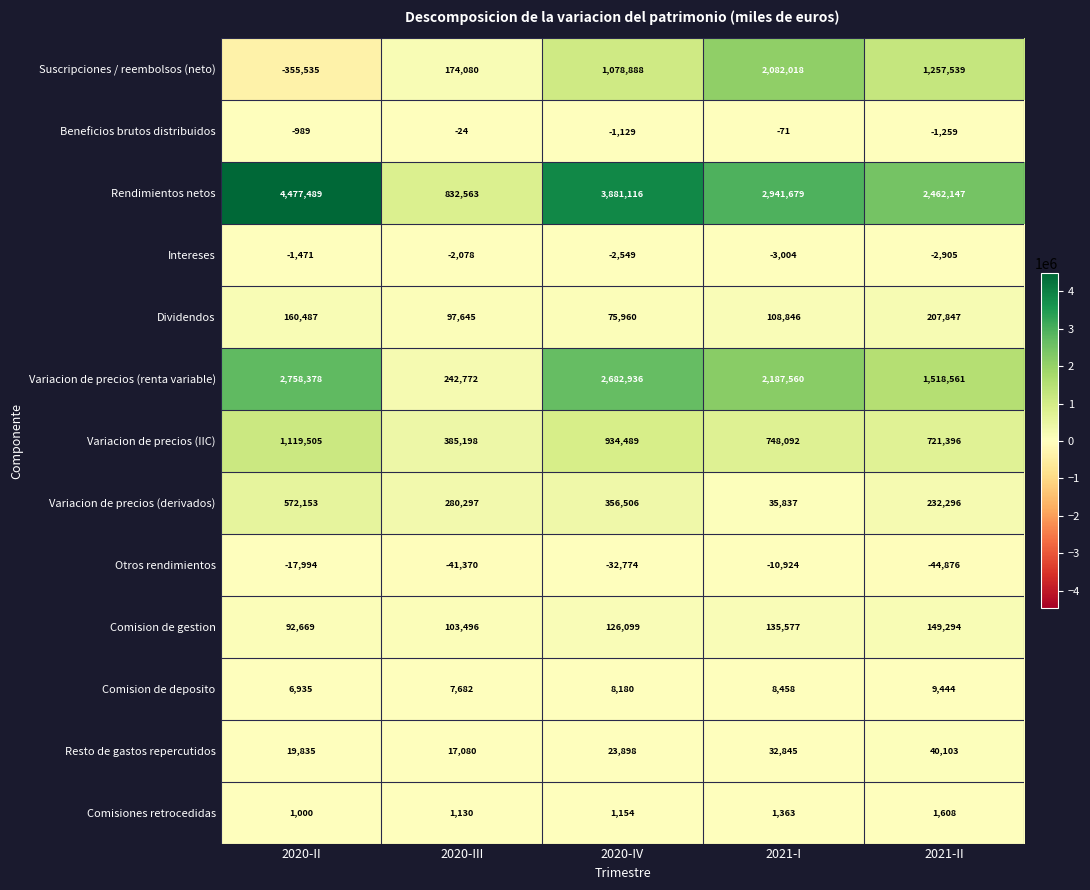

At which category is the sum across all series the highest?

2020-IV